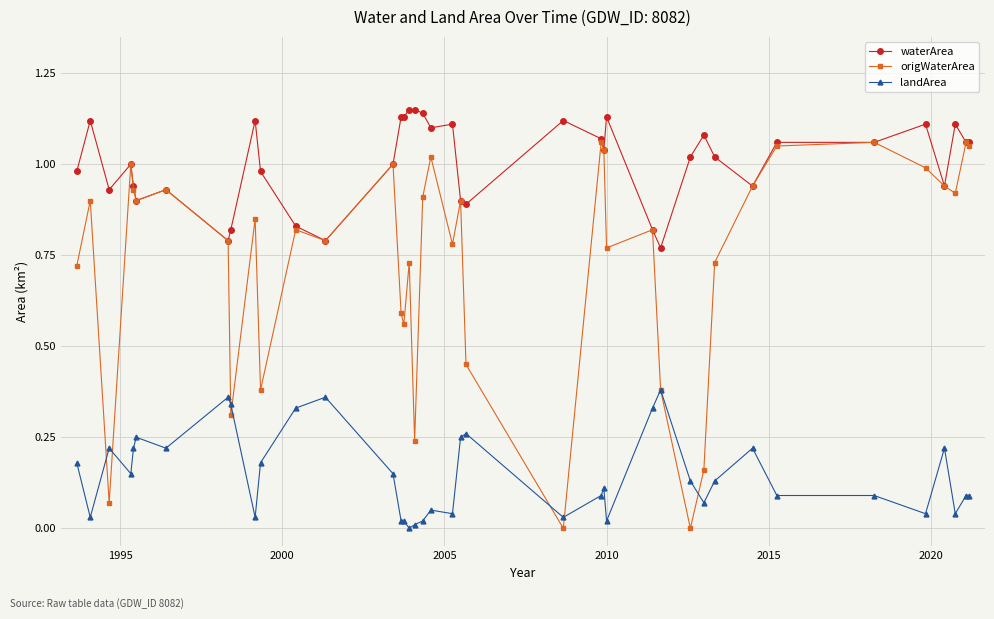

In origWaterArea, how many points are lower than both neighbors (excluding endpoints)?

12